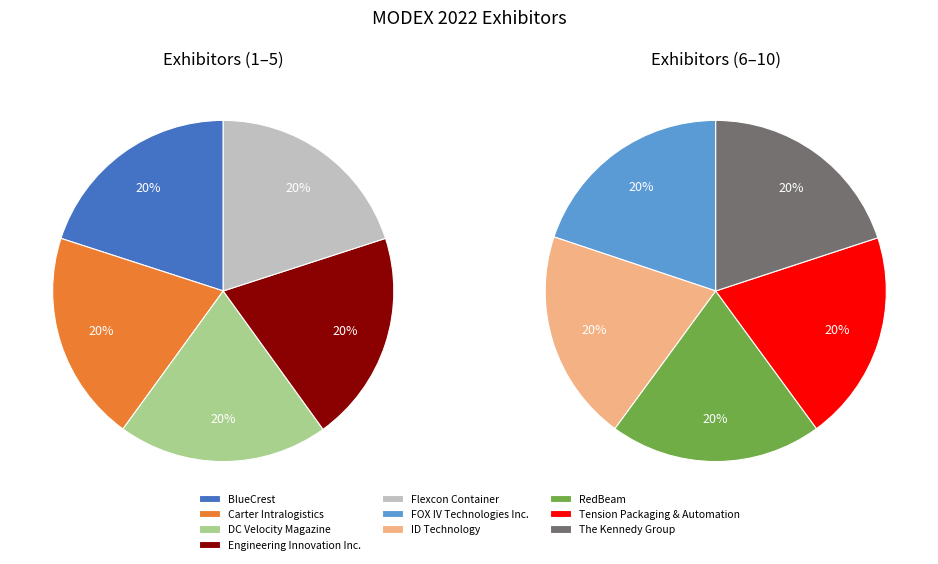

Rank the categories by value from lowest to highest.

DC Velocity Magazine, FOX IV Technologies Inc., Carter Intralogistics, Flexcon Container, BlueCrest, Engineering Innovation Inc., The Kennedy Group, Tension Packaging & Automation, ID Technology, RedBeam